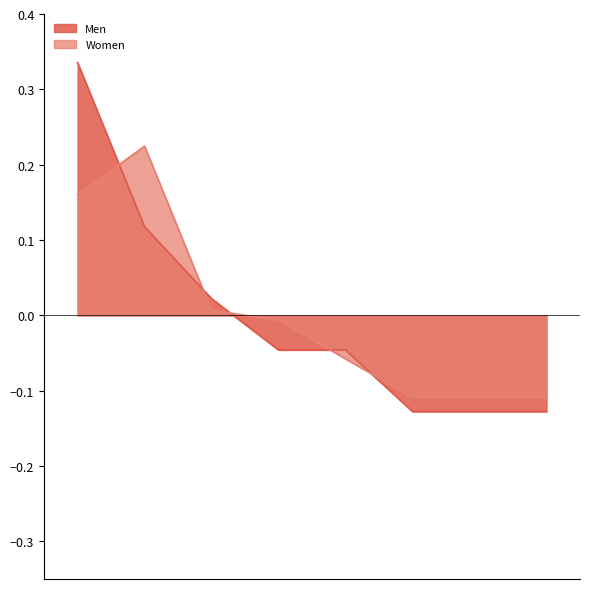

Which series has the widest spread of values?

Men